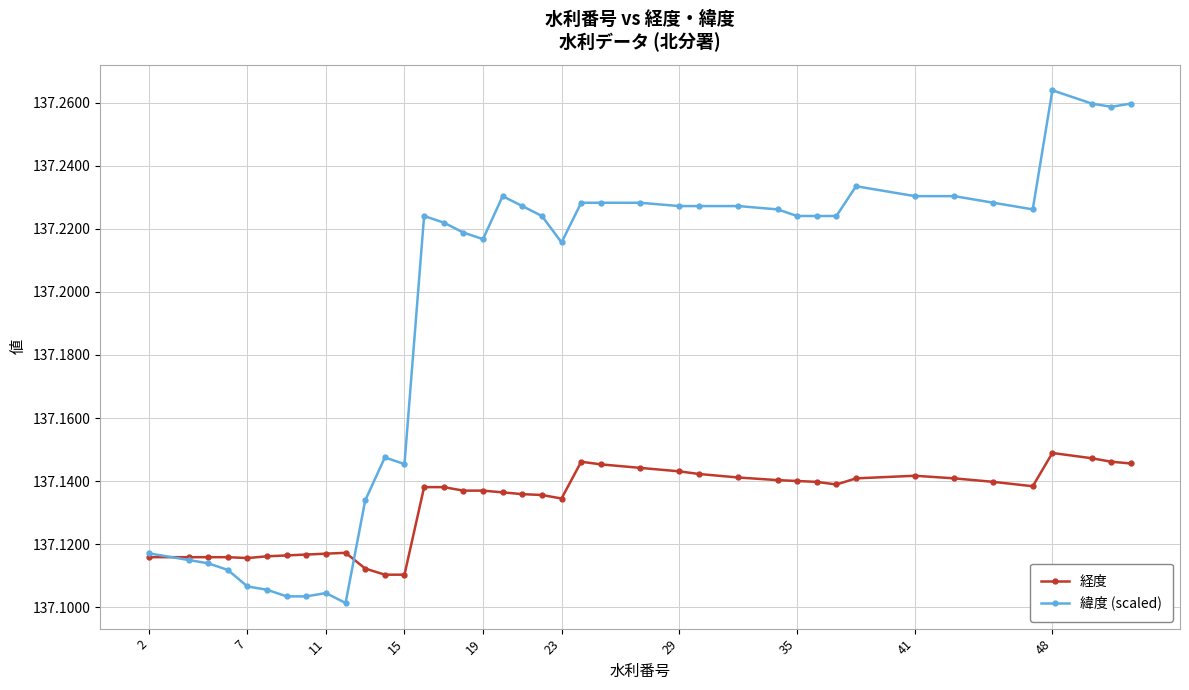

How many lines are shown in the chart?

2